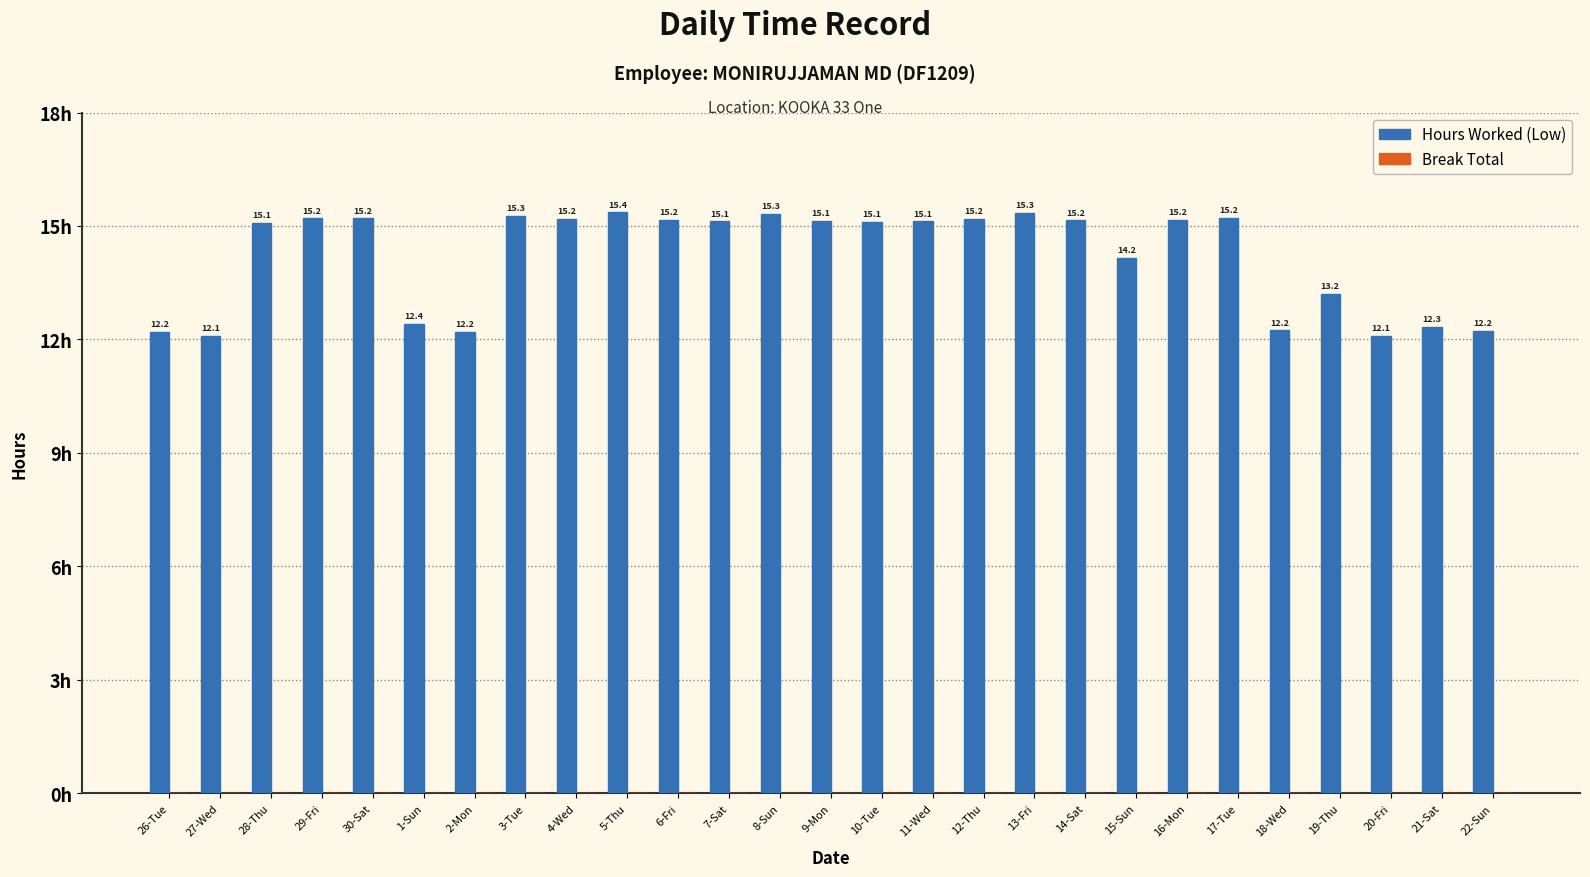

What is the value of the 10th bar from the left?

15.4